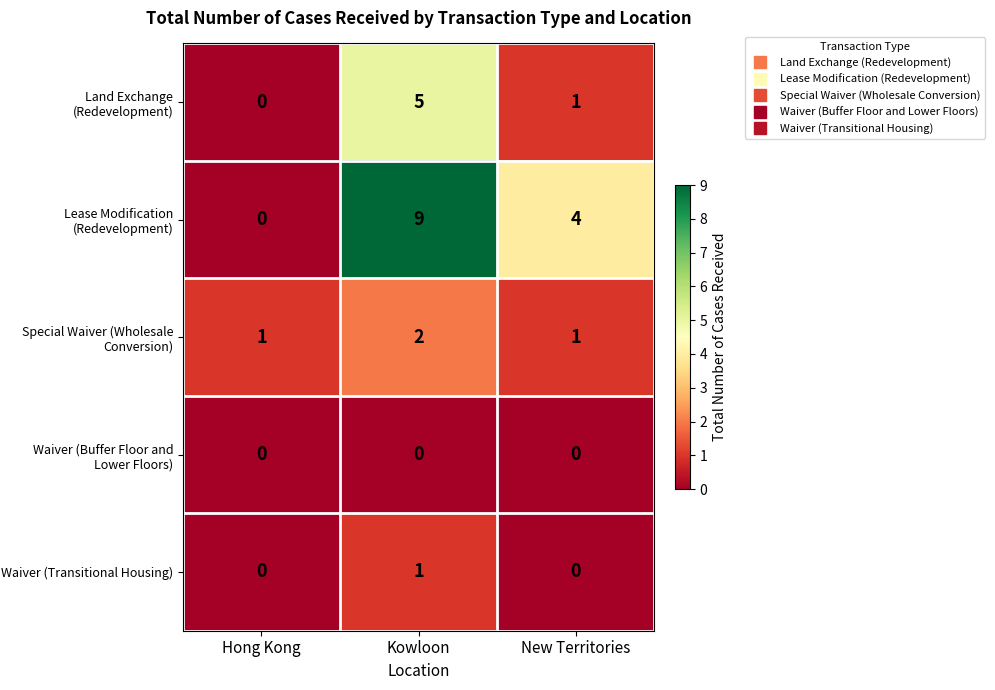

What is the sum of the Lease Modification (Redevelopment) values at Kowloon and New Territories?

13